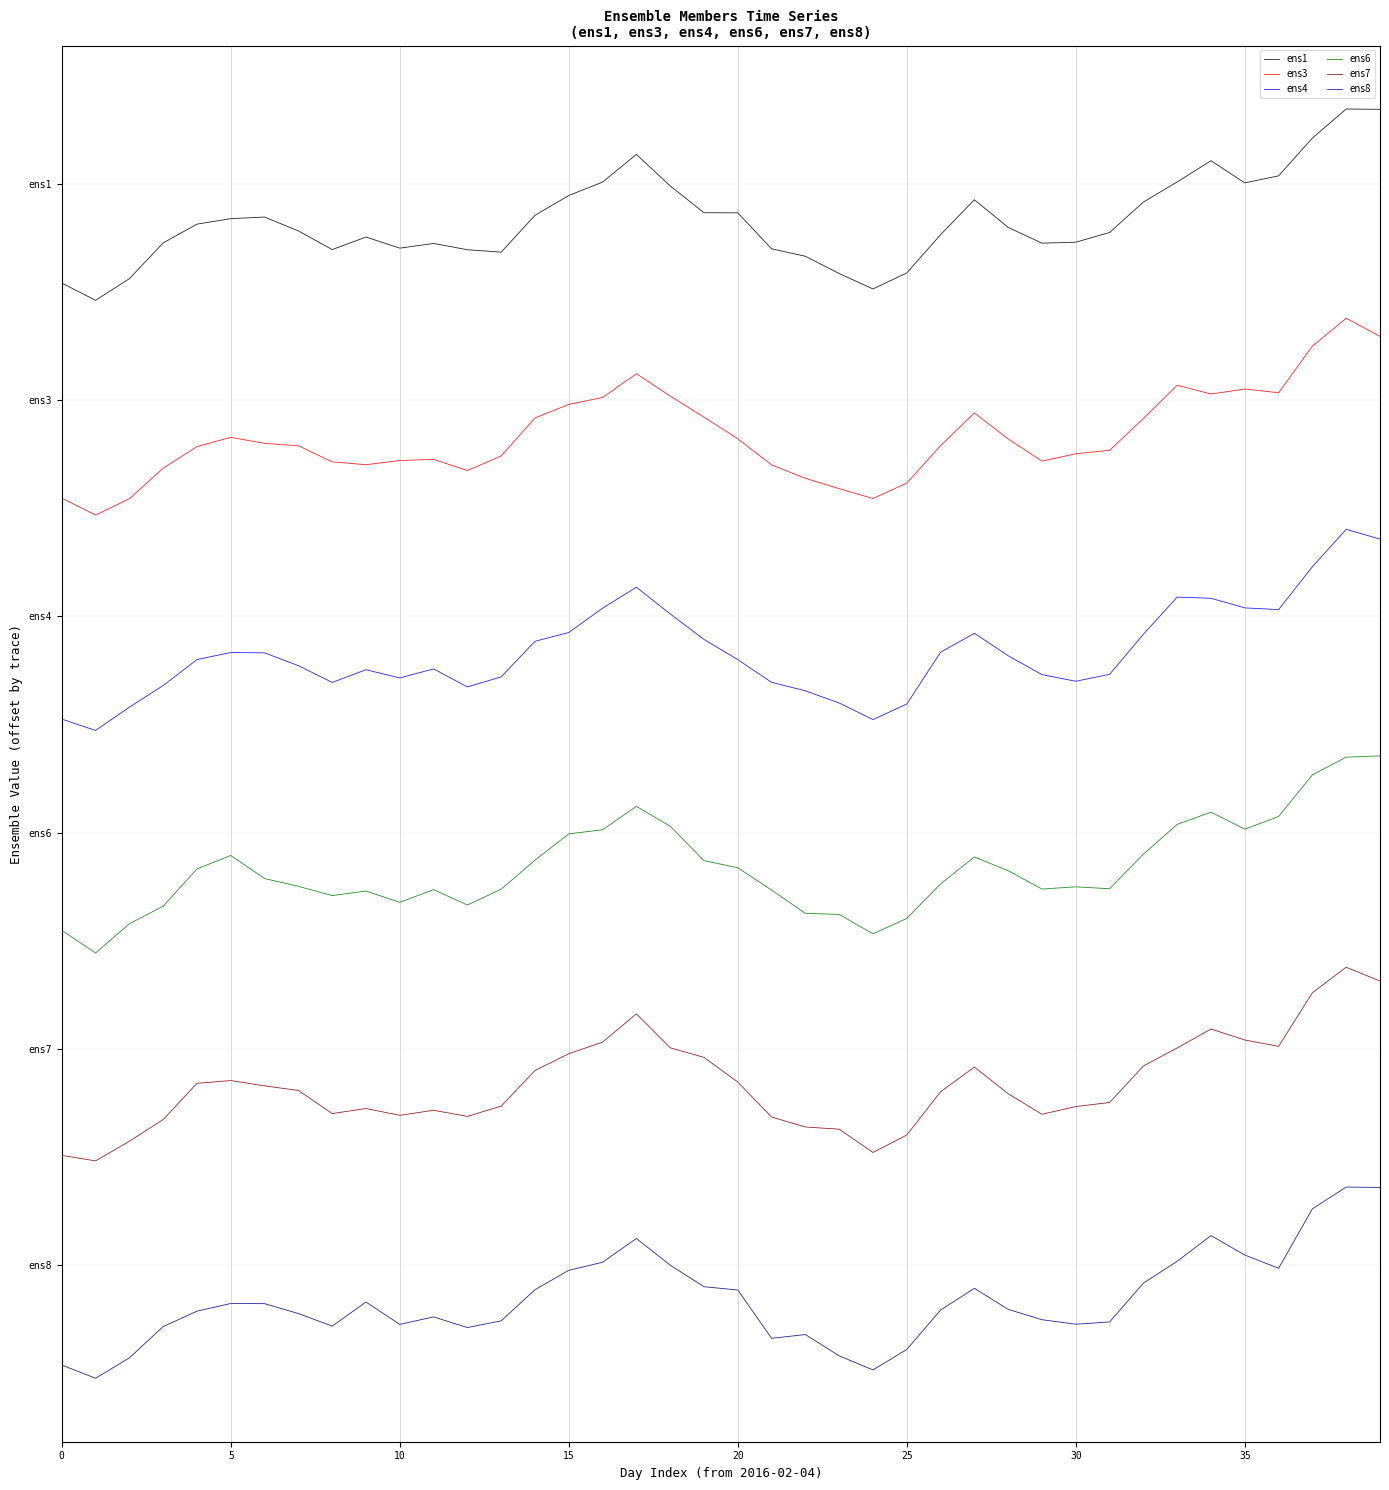

Does the chart have visible grid lines?

No